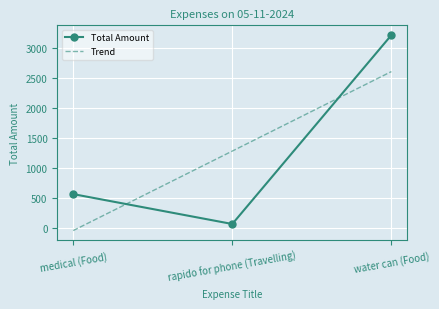

Reading right to left, transcribe all the data shown in this chart.

water can (Food)=3210	rapido for phone (Travelling)=70	medical (Food)=567